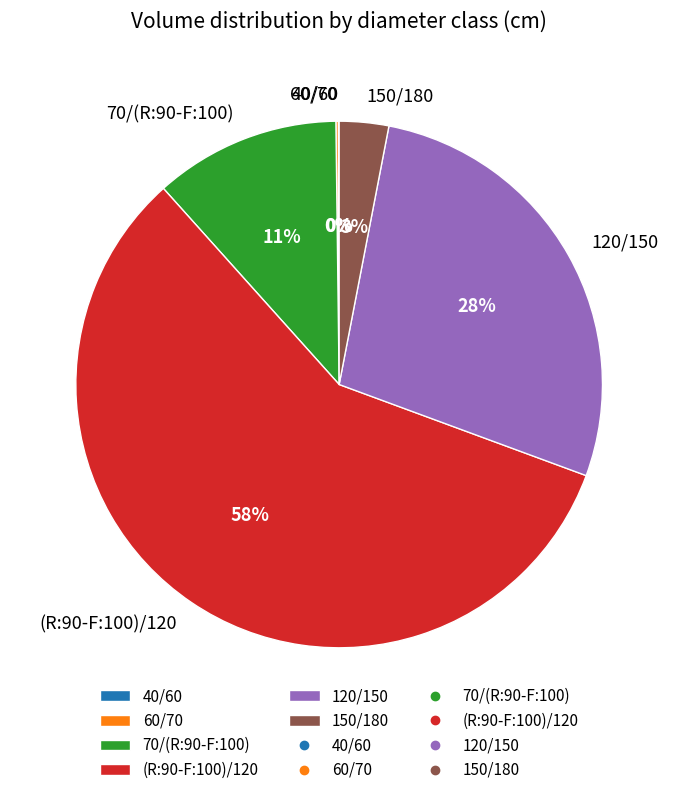

To the nearest percent, what is the difference between the 150/180 and (R:90-F:100)/120 slice percentages?

55%